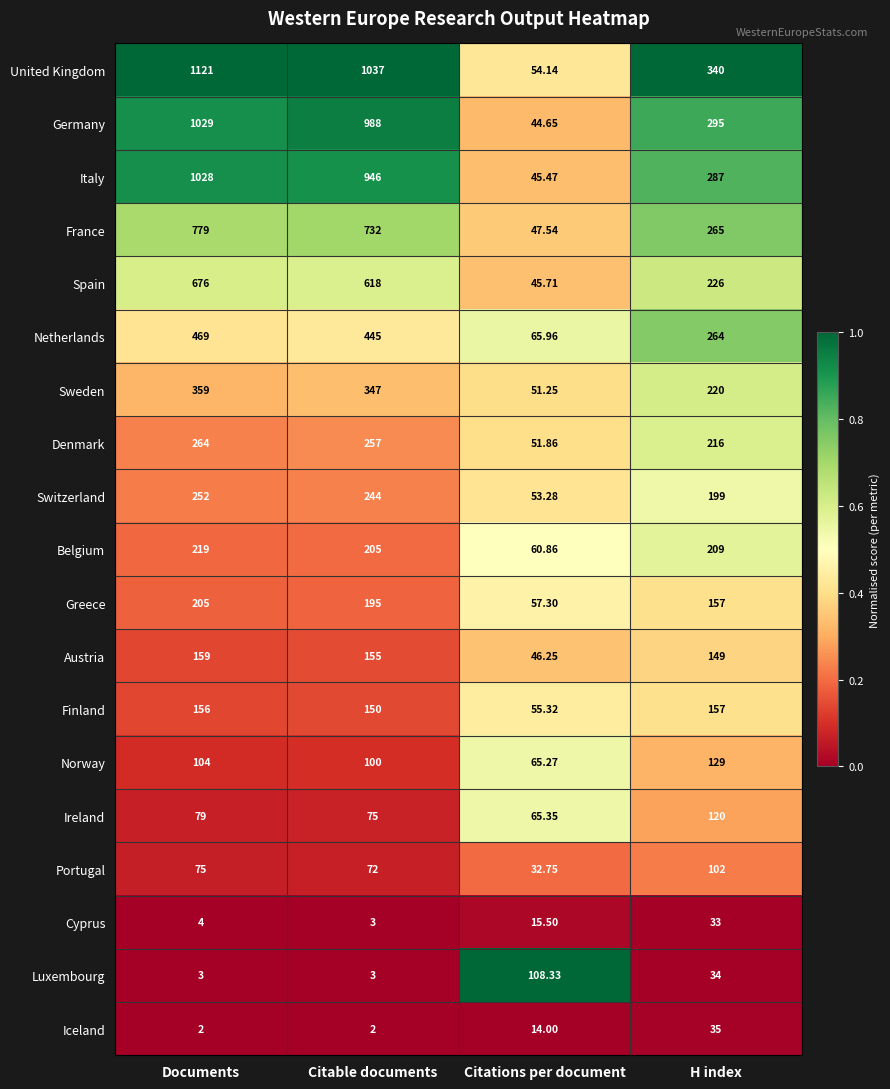

Which category has the highest value across all series?

Documents